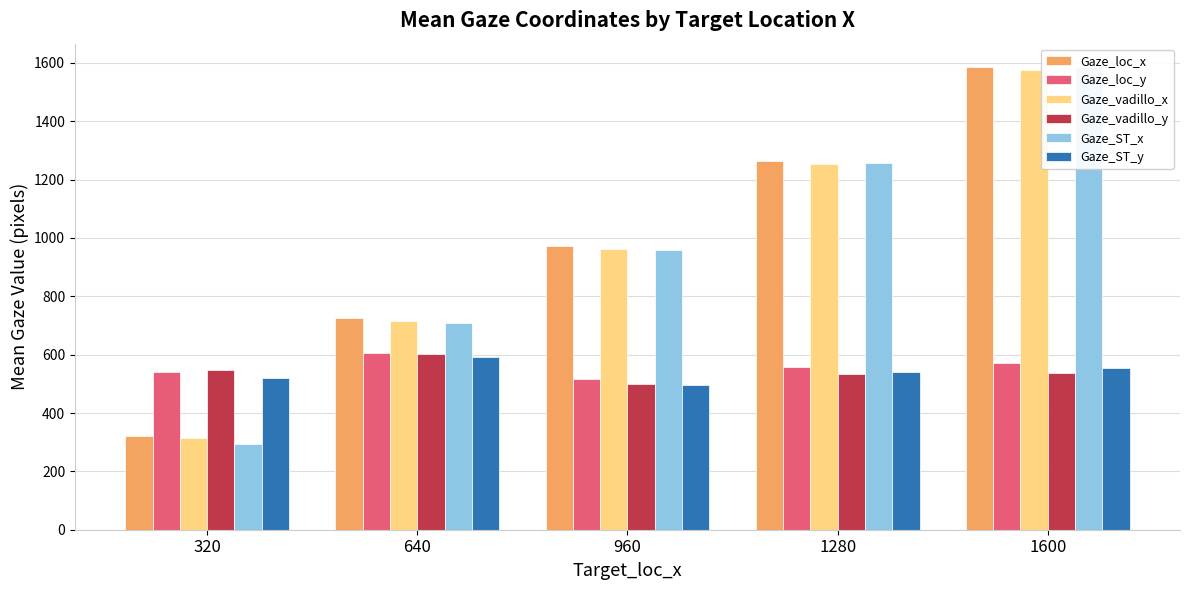

How many bars are there in each group?

6